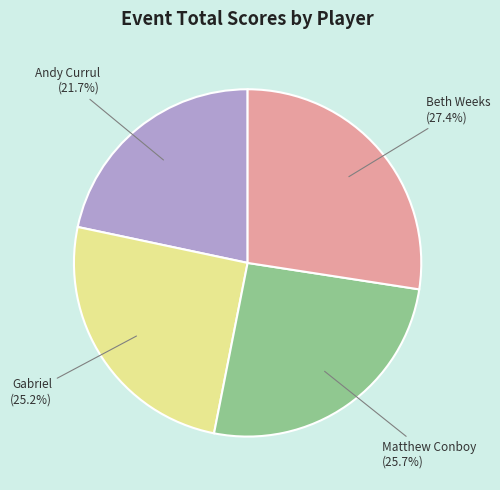

Does any single category account for the majority?

No